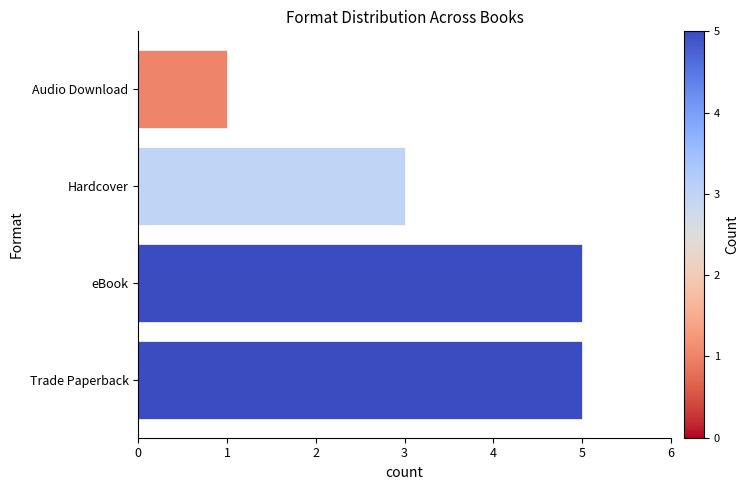

Which category has the lowest value across all series?

Audio Download